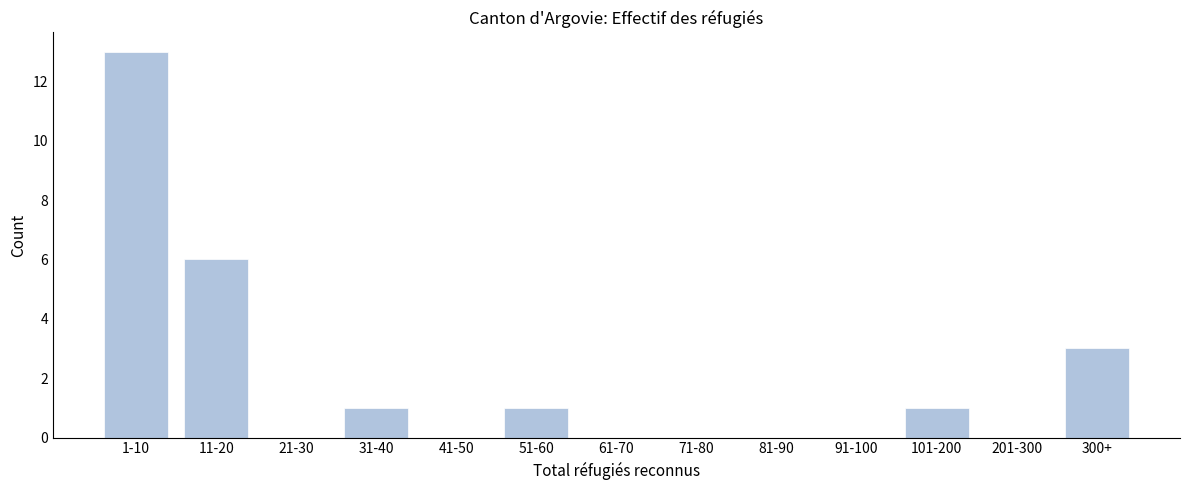

Reading right to left, what are all the values shown in this chart?

300+=3	201-300=0	101-200=1	91-100=0	81-90=0	71-80=0	61-70=0	51-60=1	41-50=0	31-40=1	21-30=0	11-20=6	1-10=13